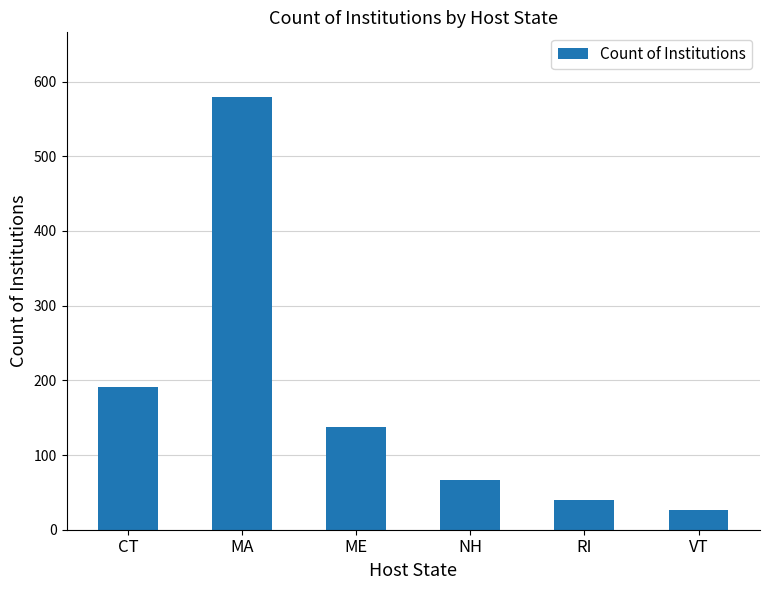

What is the difference between the second highest and minimum values?

164